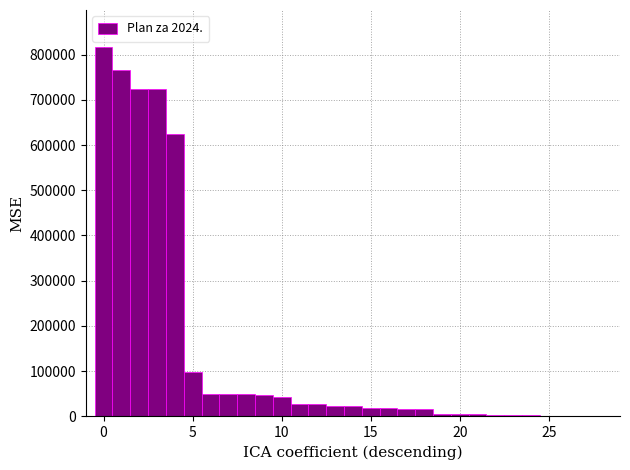

Read against the x-axis, roughly where is the centre of the tallest bar?

0.0